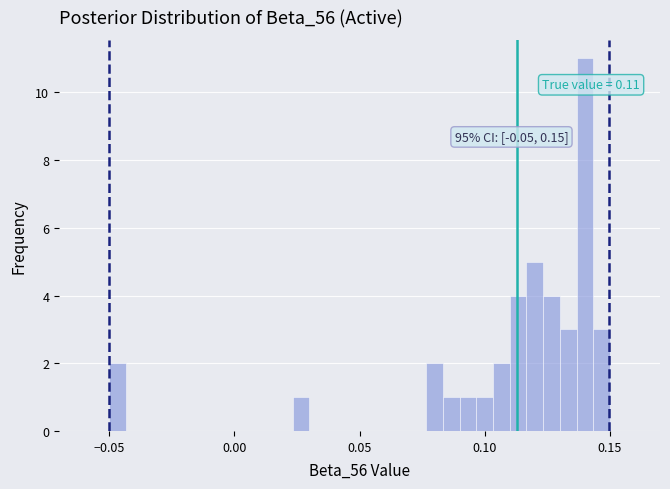

Read against the x-axis, roughly where is the centre of the tallest bar?

0.140